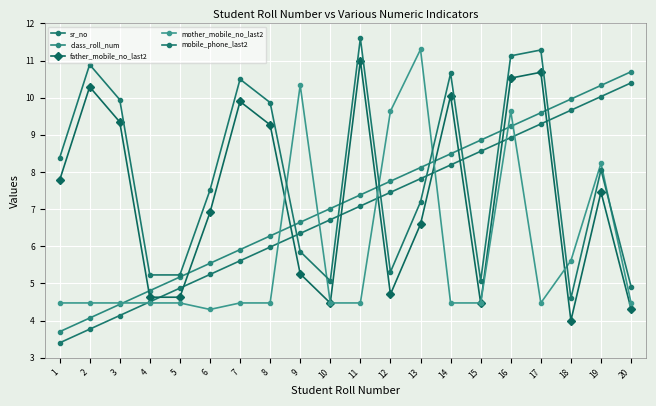

Reading left to right, list all the values displayed in this chart.

sr_no: 1=3.4	2=3.8	3=4.1	4=4.5	5=4.9	6=5.2	7=5.6	8=6.0	9=6.3	10=6.7	11=7.1	12=7.5	13=7.8	14=8.2	15=8.6	16=8.9	17=9.3	18=9.7	19=10.0	20=10.4
class_roll_num: 1=3.7	2=4.1	3=4.4	4=4.8	5=5.2	6=5.5	7=5.9	8=6.3	9=6.6	10=7.0	11=7.4	12=7.8	13=8.1	14=8.5	15=8.9	16=9.2	17=9.6	18=10.0	19=10.3	20=10.7
father_mobile_no_last2: 1=7.8	2=10.3	3=9.3	4=4.6	5=4.6	6=6.9	7=9.9	8=9.3	9=5.3	10=4.5	11=11.0	12=4.7	13=6.6	14=10.1	15=4.5	16=10.5	17=10.7	18=4.0	19=7.5	20=4.3
mother_mobile_no_last2: 1=4.5	2=4.5	3=4.5	4=4.5	5=4.5	6=4.3	7=4.5	8=4.5	9=10.3	10=4.5	11=4.5	12=9.6	13=11.3	14=4.5	15=4.5	16=9.6	17=4.5	18=5.6	19=8.2	20=4.5
mobile_phone_last2: 1=8.4	2=10.9	3=9.9	4=5.2	5=5.2	6=7.5	7=10.5	8=9.9	9=5.9	10=5.1	11=11.6	12=5.3	13=7.2	14=10.7	15=5.1	16=11.1	17=11.3	18=4.6	19=8.1	20=4.9